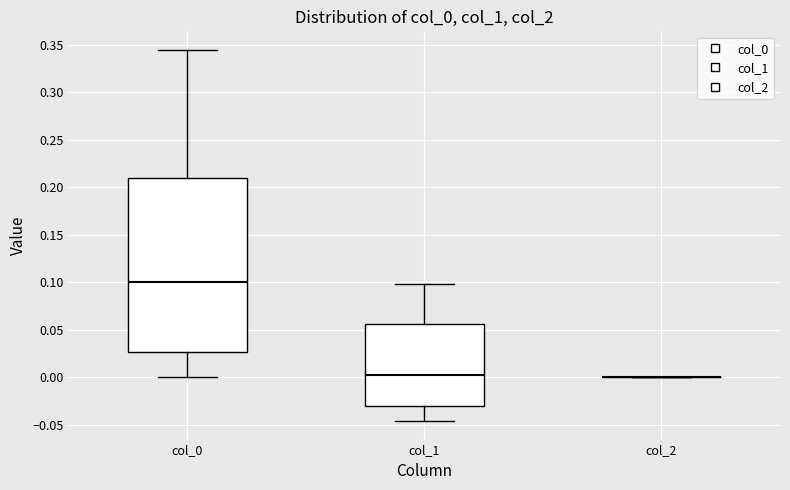

Reading left to right, transcribe this box plot: for each box, give where its median line is, the range the box spans, and where its two whiskers end, as read against the y-axis. The values are not printed on the chart, so give them approximately, as read against the axis.

col_0: median 0.100, box 0.025 to 0.210, whiskers 0.000 to 0.345
col_1: median 0.000, box -0.030 to 0.055, whiskers -0.045 to 0.100
col_2: box collapsed to a line at 0.000, whiskers 0.000 to 0.000